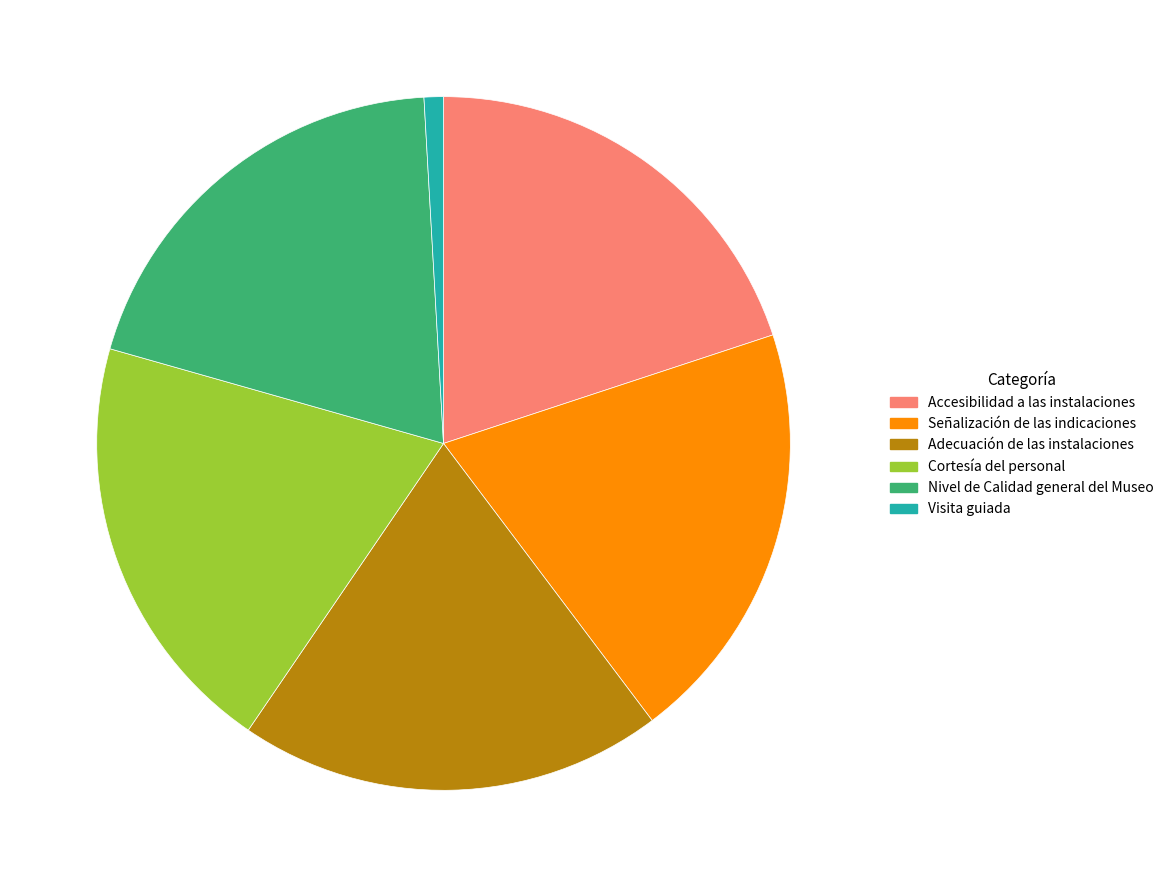

What is the smallest slice in the pie chart?

Visita guiada